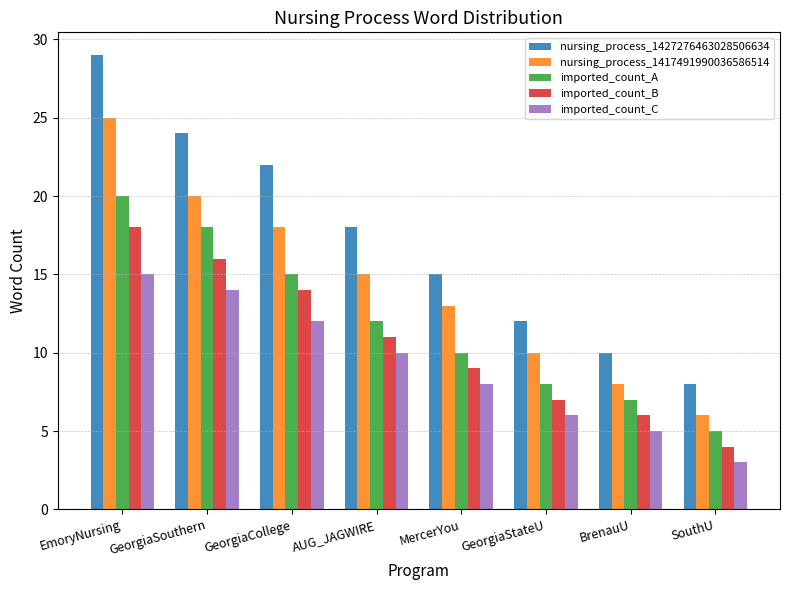

At which category is the sum across all series the highest?

EmoryNursing